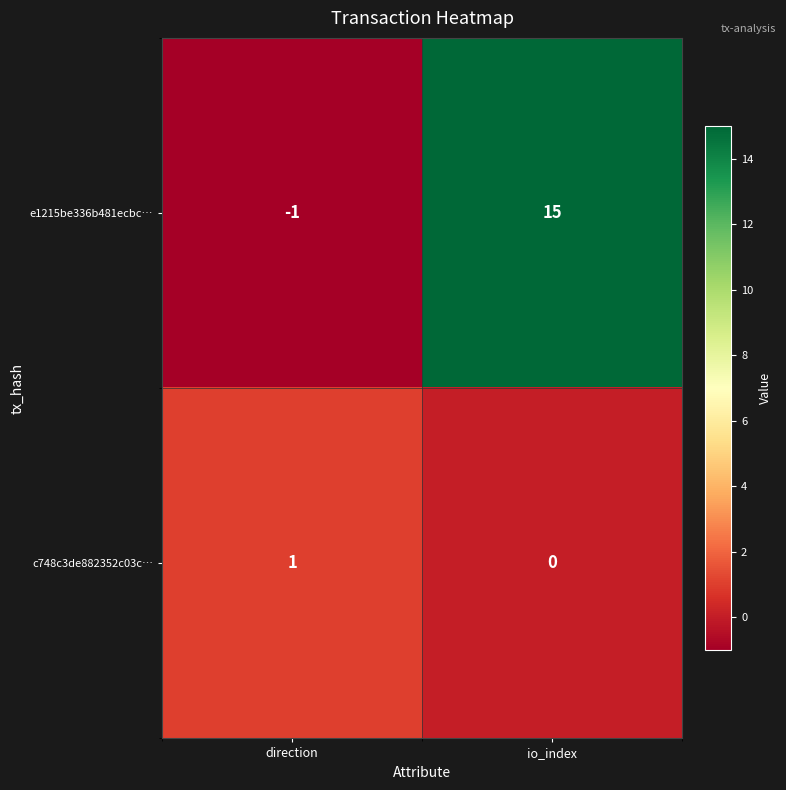

What is the sum of the e1215be336b481ecbc… values at direction and io_index?

14